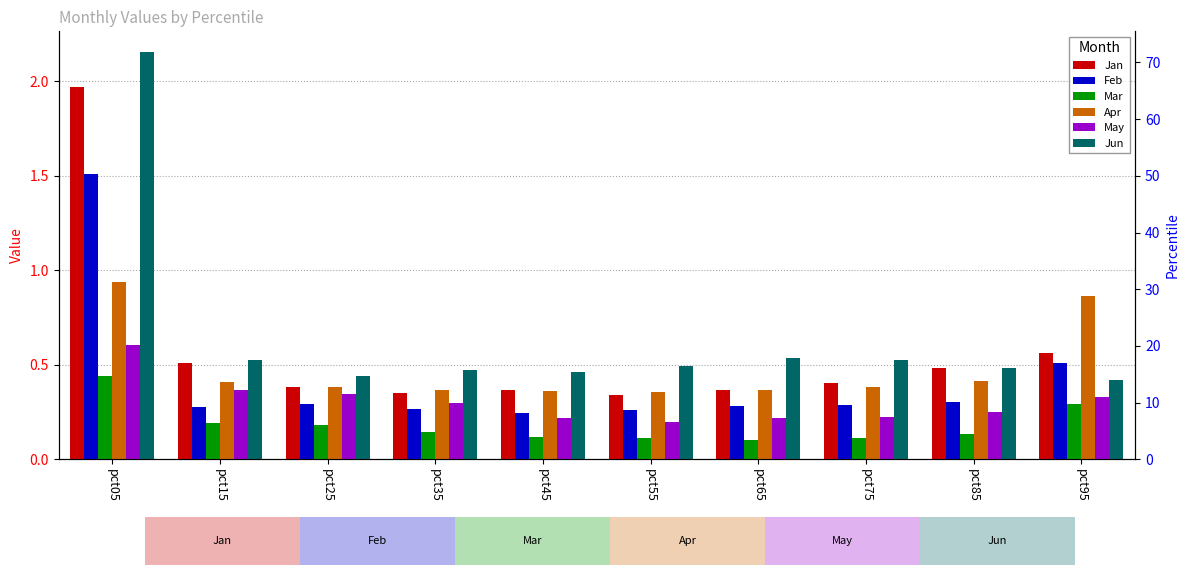

What is the sum of the May values at pct55 and pct85?

0.4